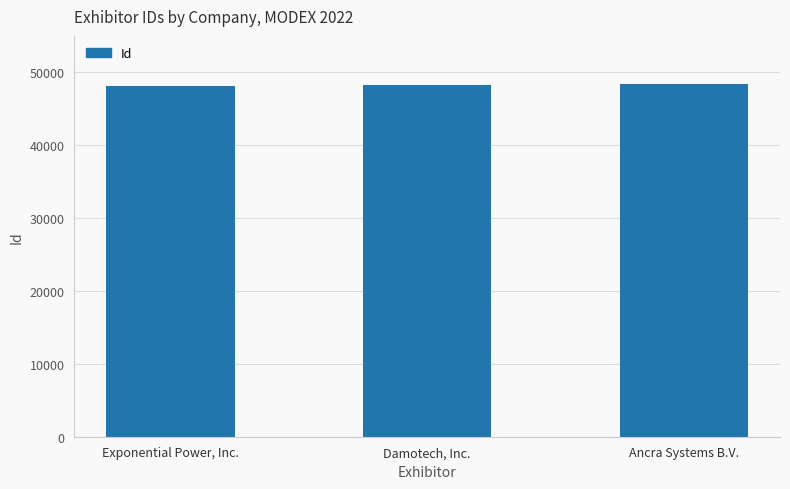

What is the smallest value displayed?

48190